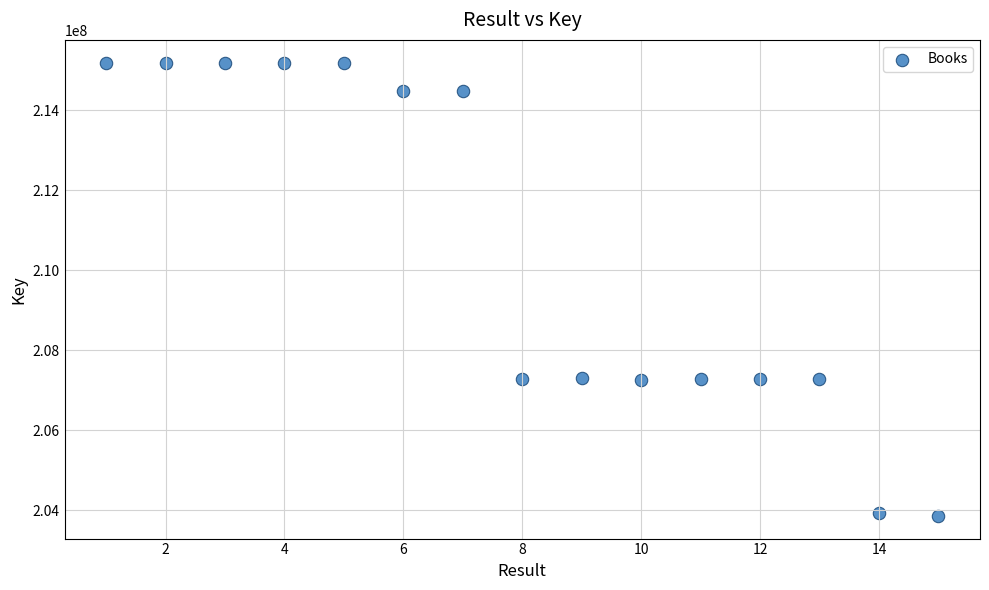

What is the range of Y values (max minus min)?

11330664